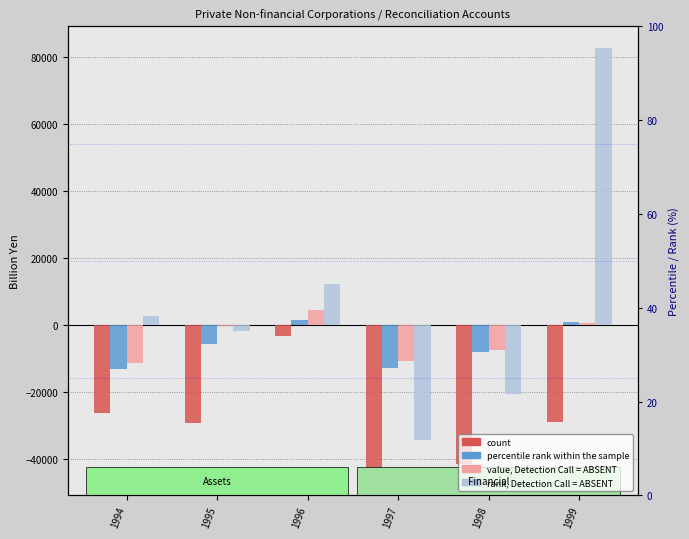

True or false: Produced assets has a value of 579.1 at 1999.

False